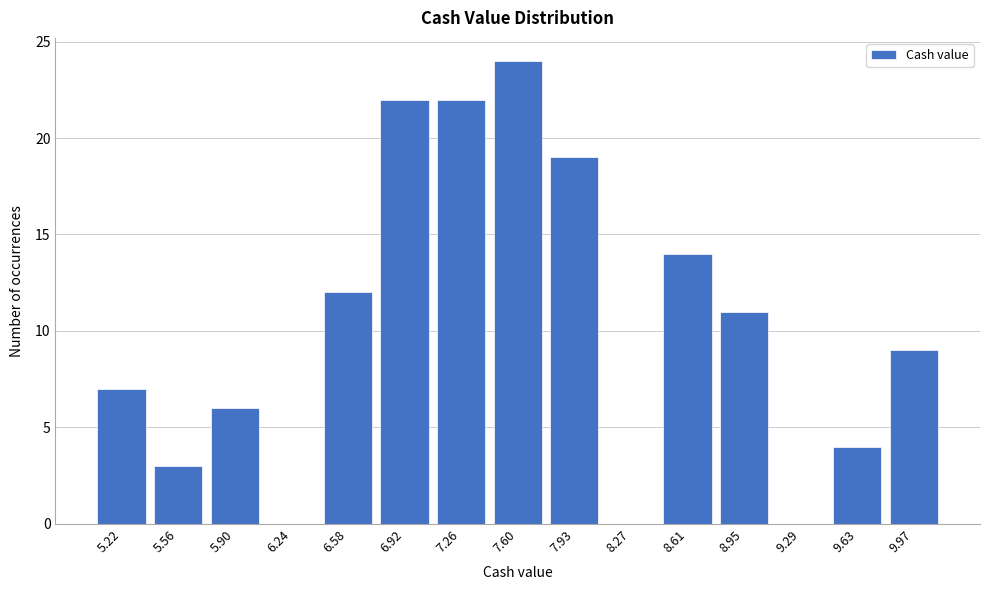

Reading left to right, extract all data points from this chart.

5.22=7	5.56=3	5.90=6	6.24=0	6.58=12	6.92=22	7.26=22	7.60=24	7.93=19	8.27=0	8.61=14	8.95=11	9.29=0	9.63=4	9.97=9